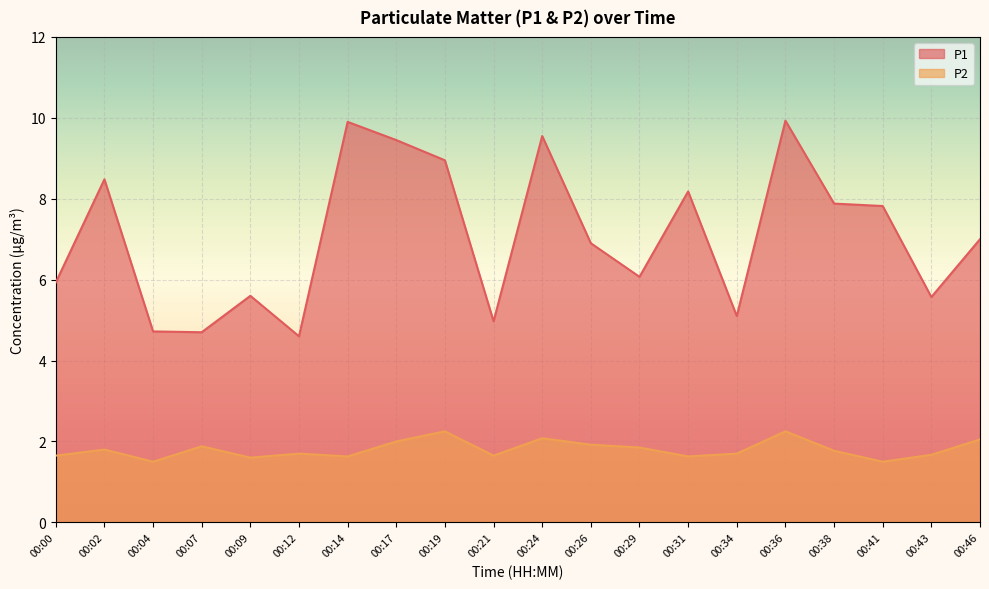

Between 00:36 and 00:12, which is larger?

00:36